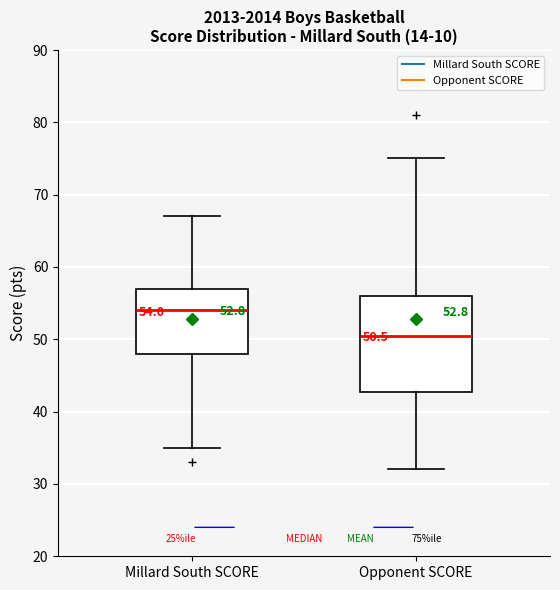

Which box has the highest median line?

Millard South SCORE